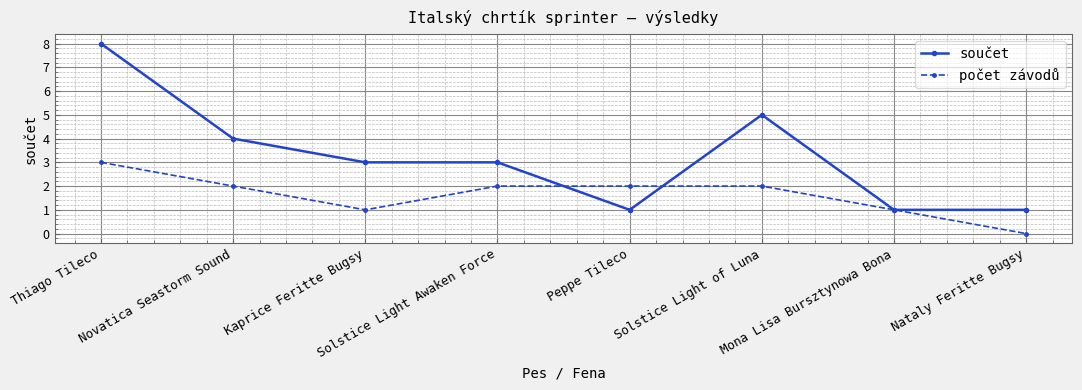

What is the label of the 7th point from the left?

Mona Lisa Bursztynowa Bona